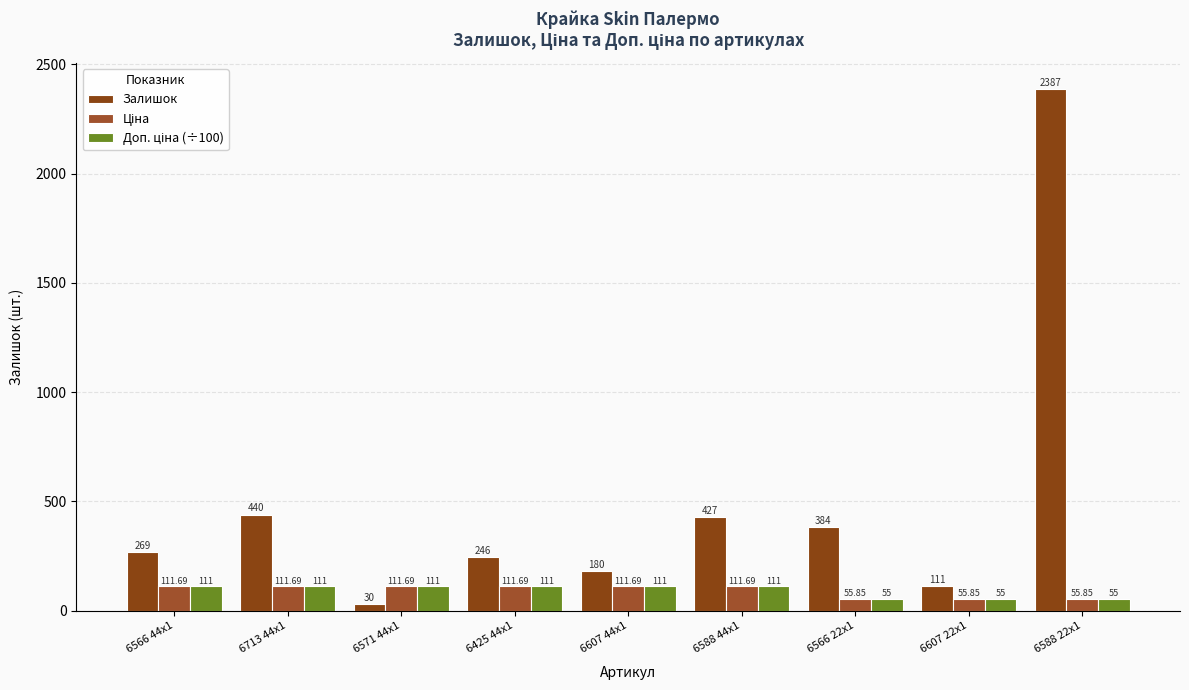

Count the number of data series in this chart.

3